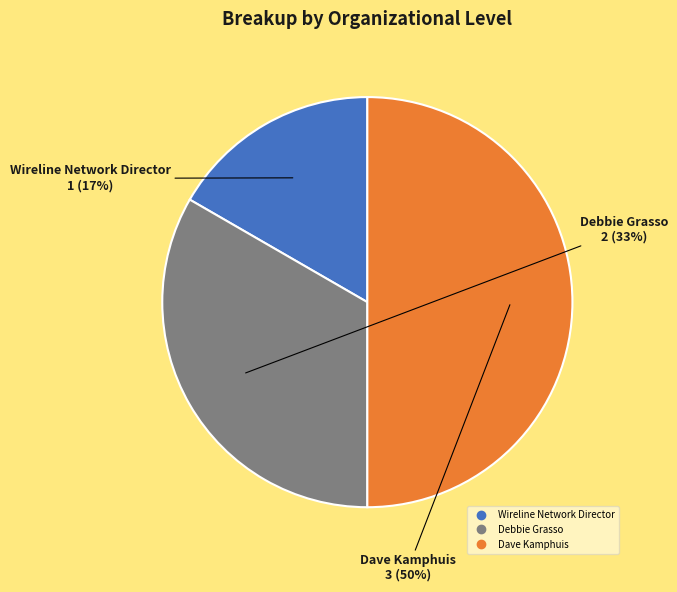

To the nearest percent, what percentage of the pie is Wireline Network Director?

17%